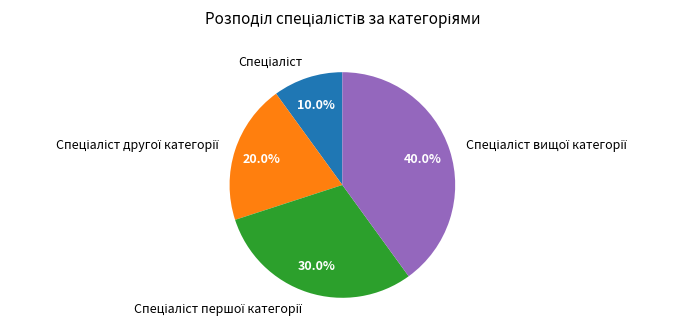

How many slices are in this pie chart?

4